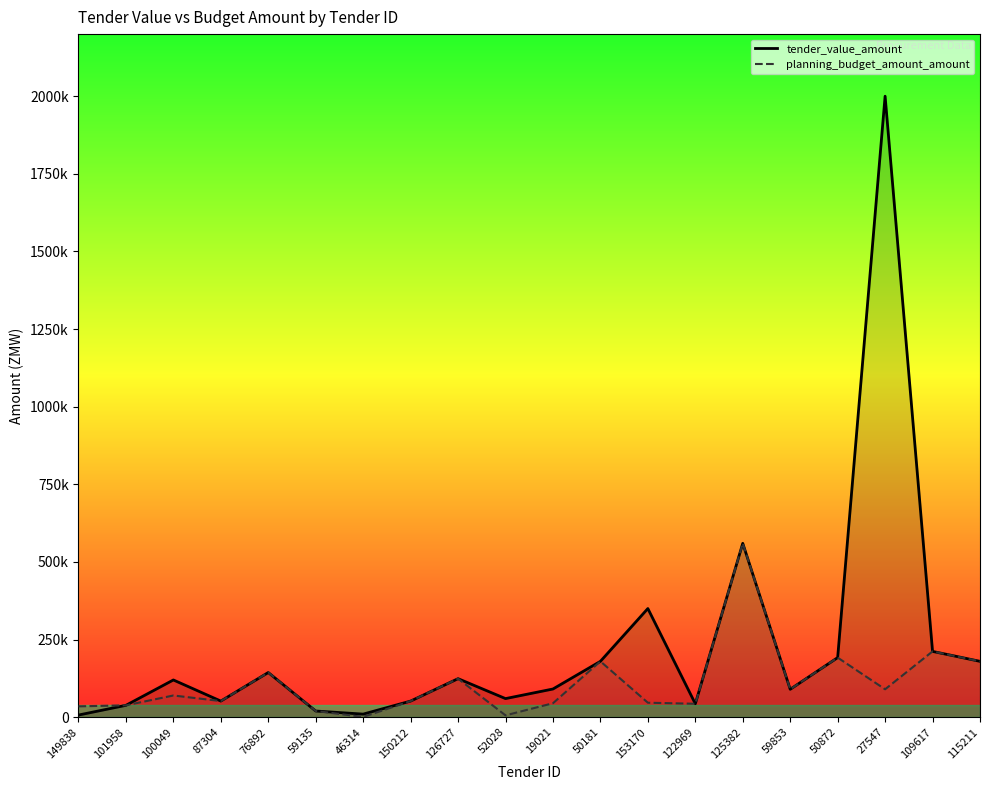

What is the label of the 14th point from the right?

46314